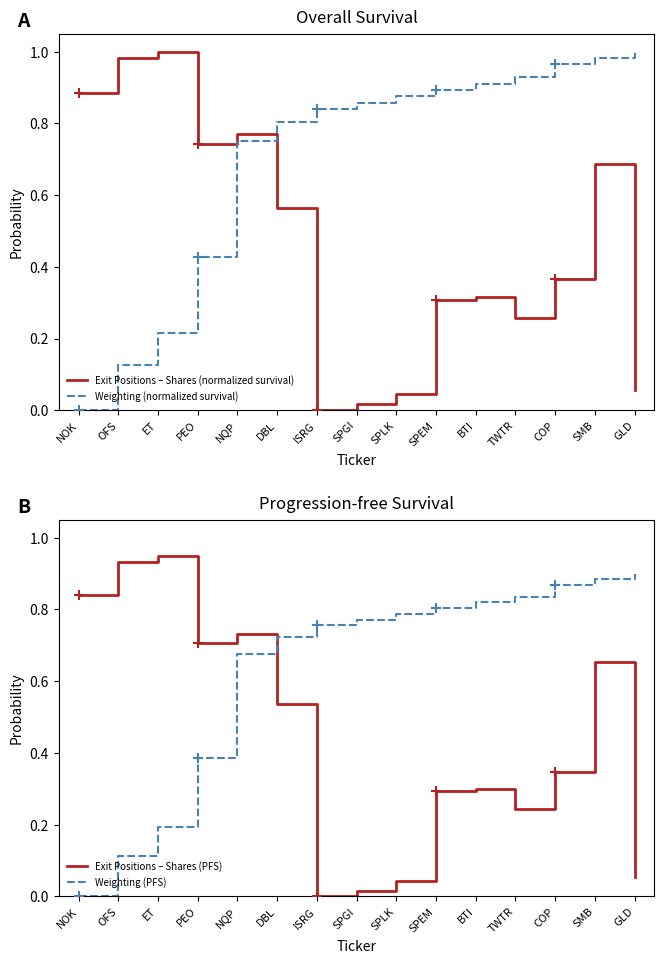

At how many categories does at least one series exceed 0?

15